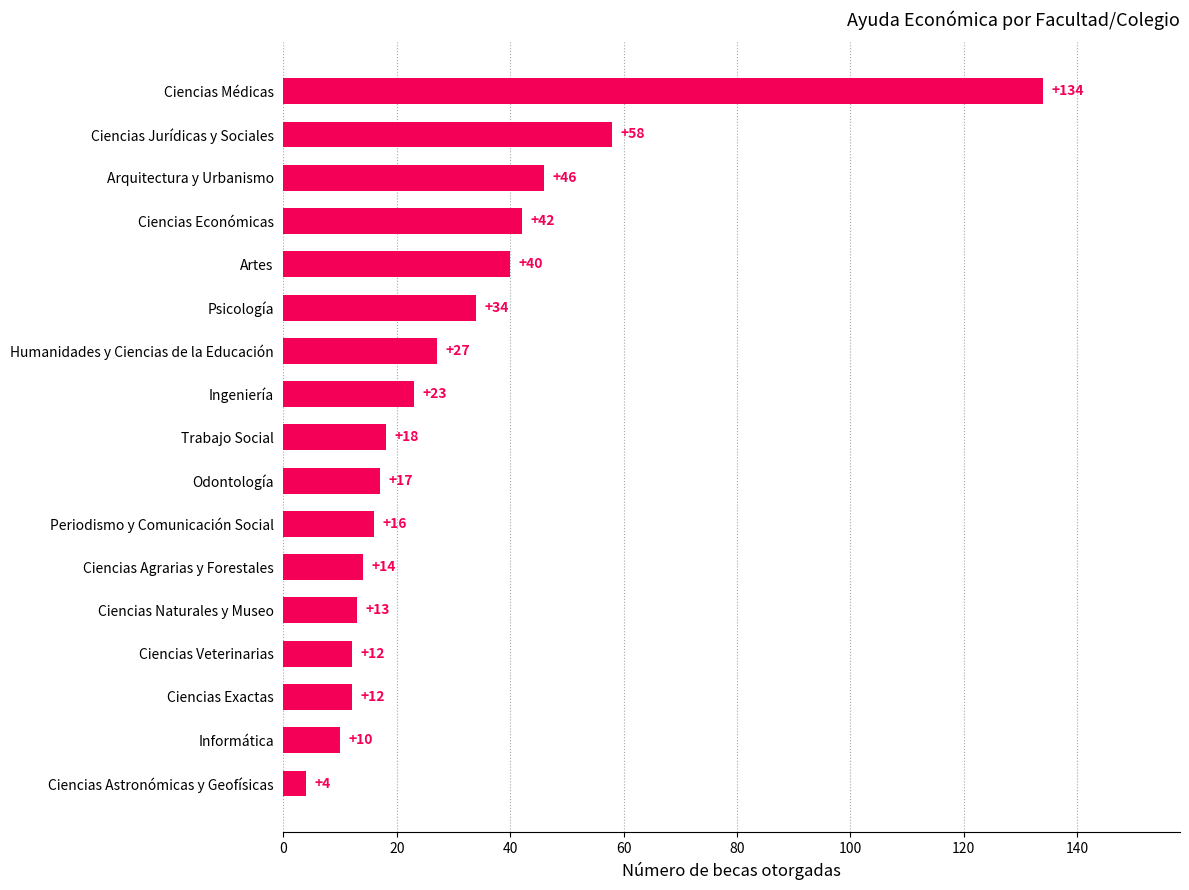

Reading bottom to top, extract all data points from this chart.

4	10	12	12	13	14	16	17	18	23	27	34	40	42	46	58	134